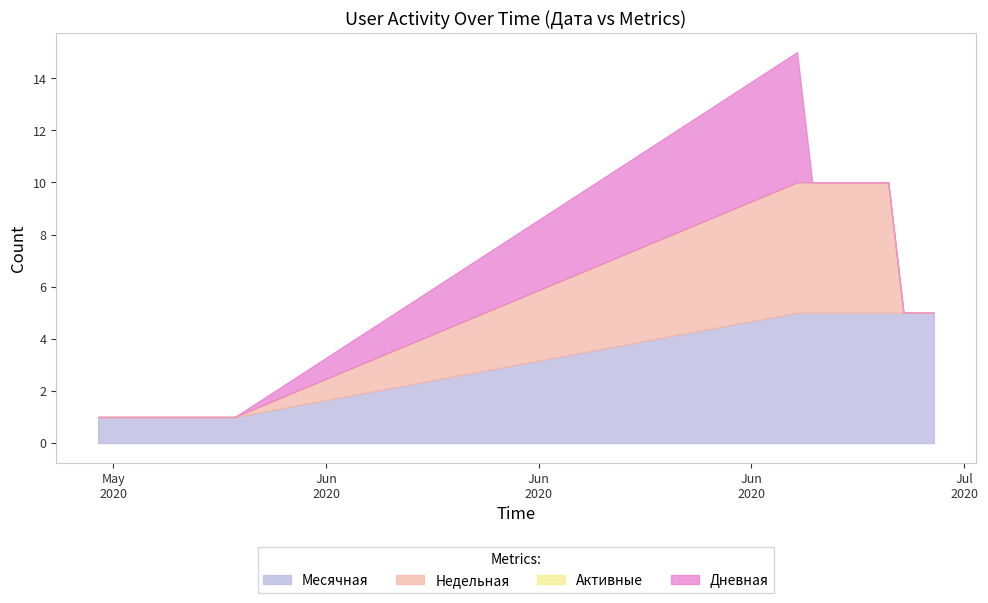

The value of Дневная at 2020-07-08 is -2. True or false?

False